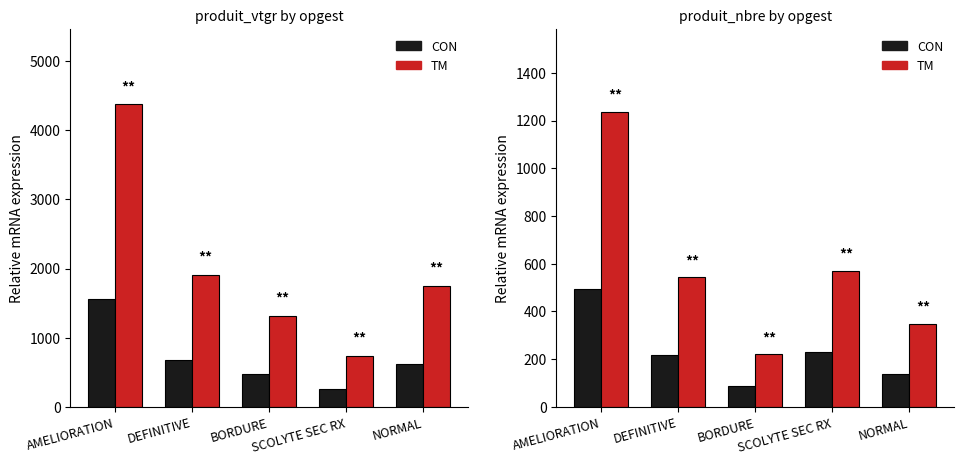

Rank the series by their average value, from lowest to highest.

CON, TM